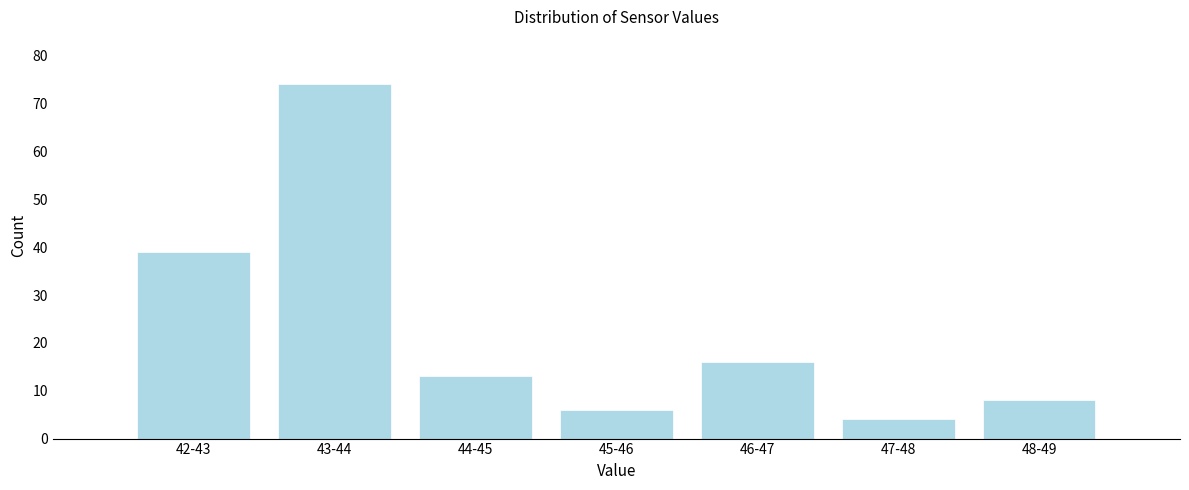

Reading left to right, what are all the values shown in this chart?

42-43=39	43-44=74	44-45=13	45-46=6	46-47=16	47-48=4	48-49=8